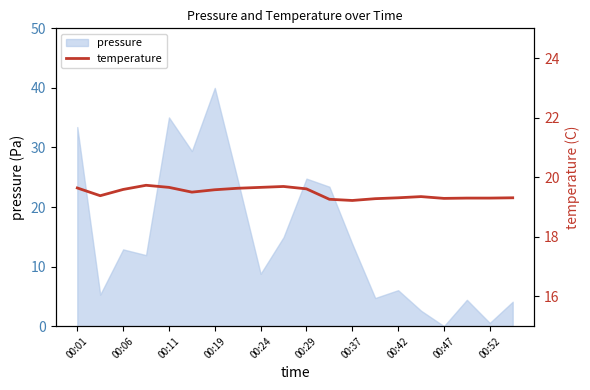

What is the maximum value for pressure?

40.0